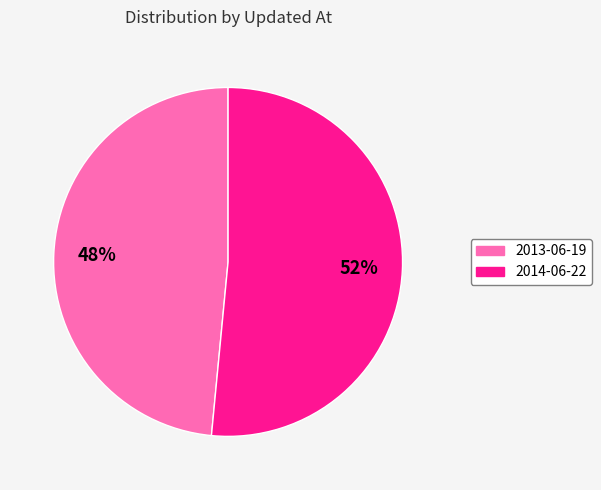

Is there any slice that represents more than half of the pie?

Yes